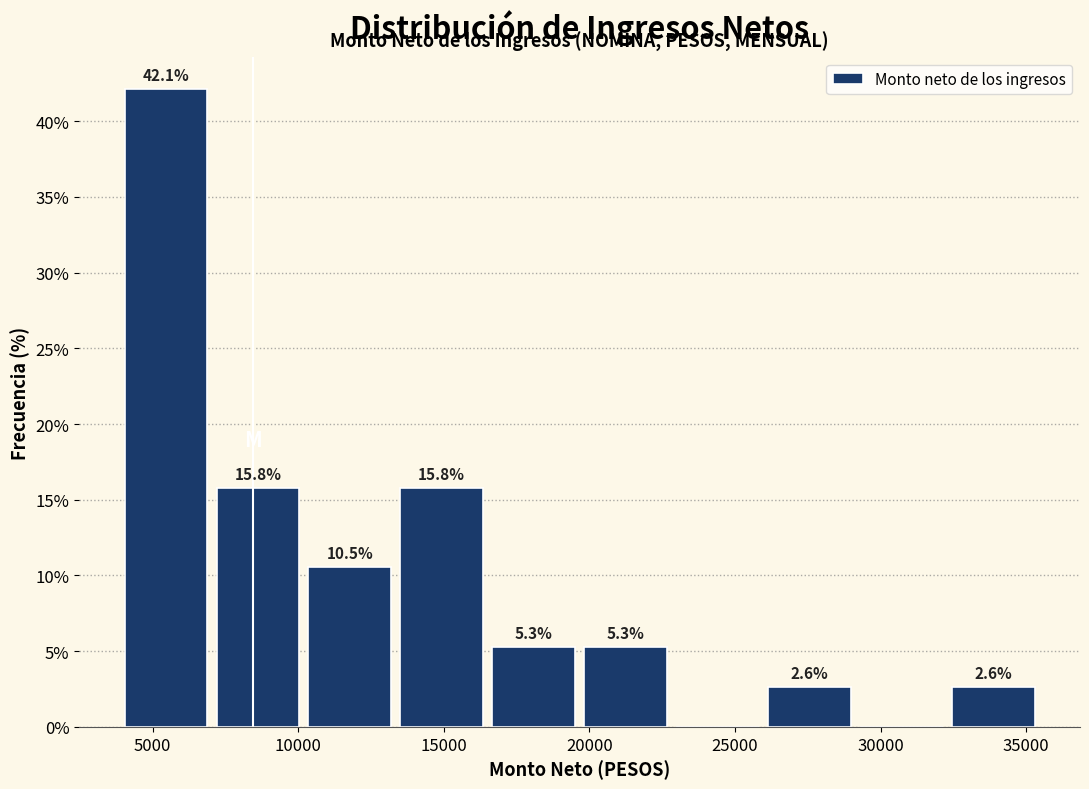

Over which range of the x-axis is the bar tallest?

4000 to 7000